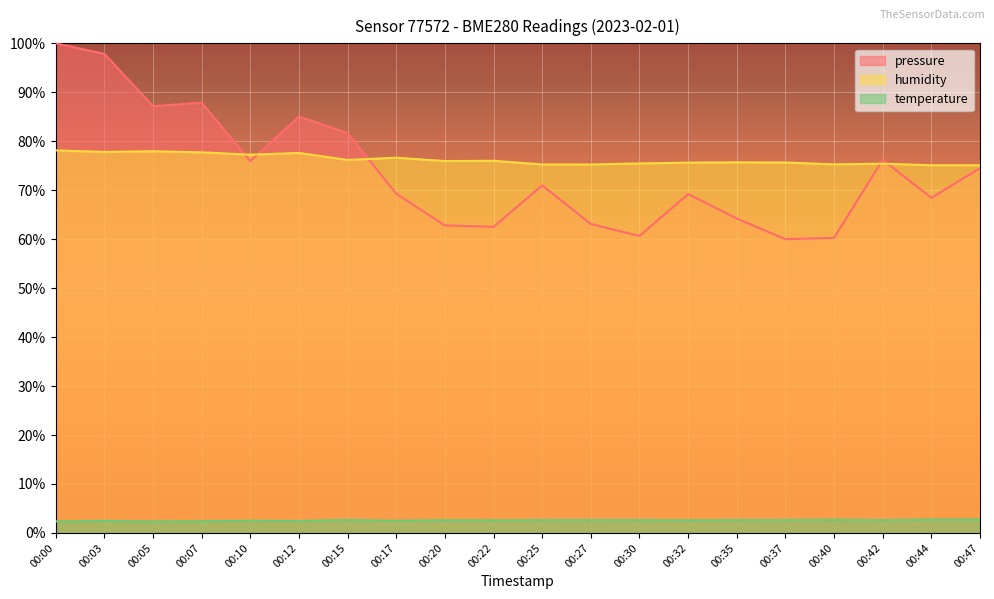

Which series has the largest total across all categories?

humidity